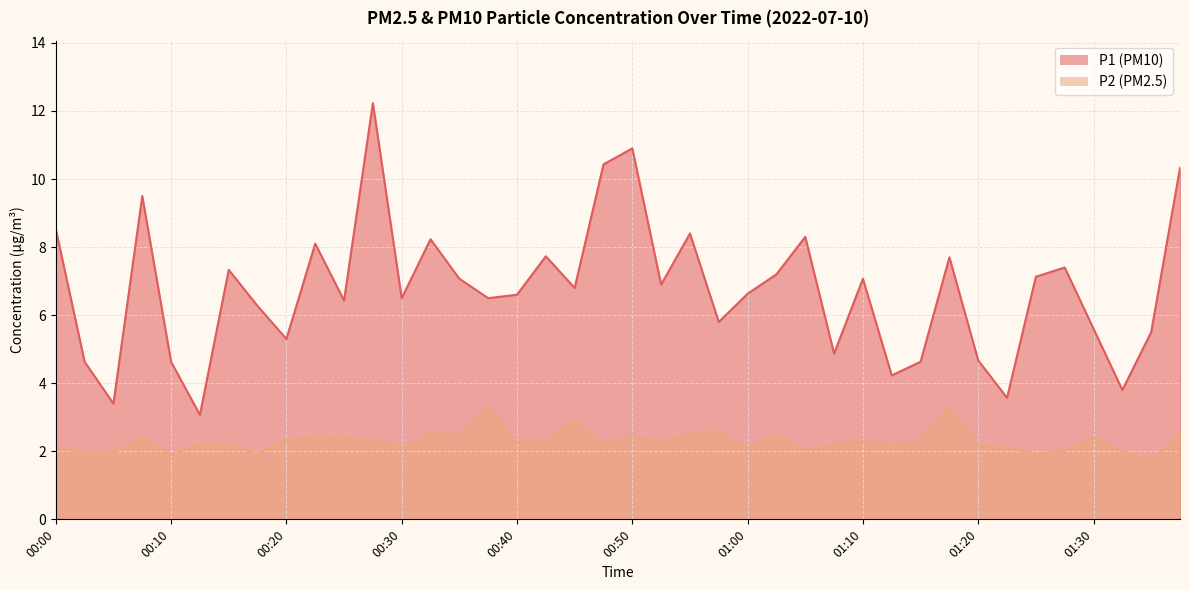

What is the sum of all P2 values?

91.8